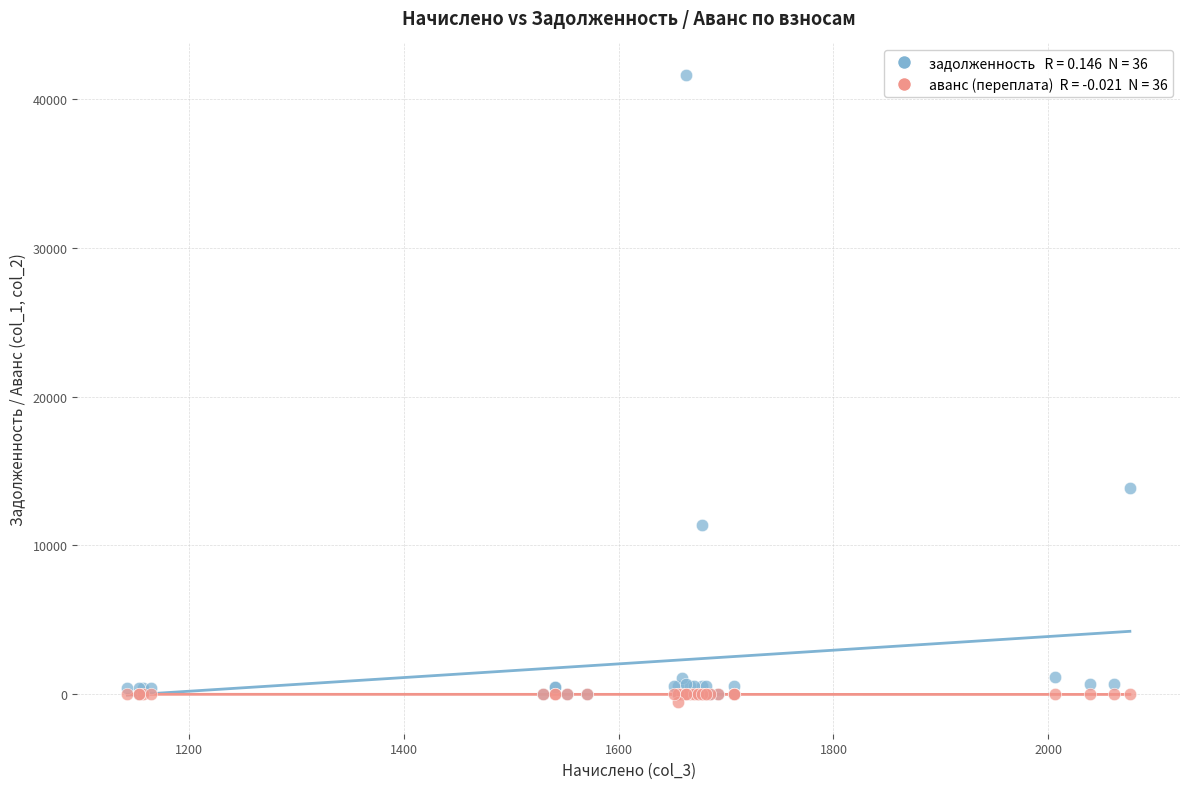

Across all series, what Y value is closest to 20553?

13879.8